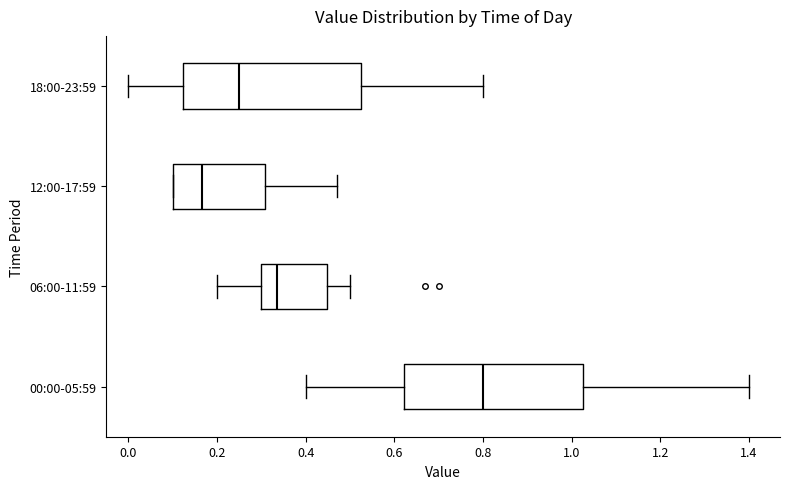

Which box has the furthest to the left median line?

12:00-17:59